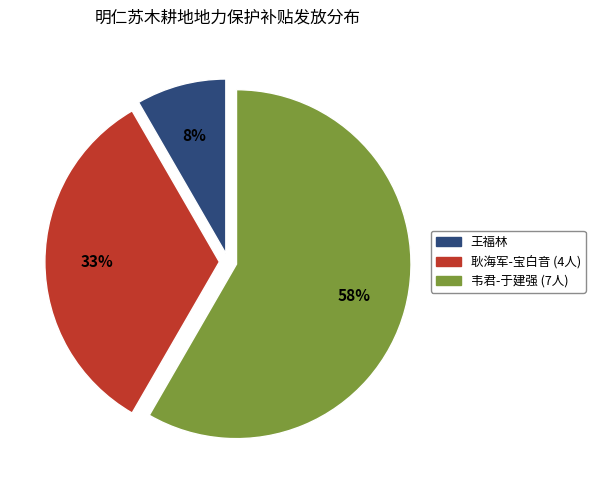

Does any single category account for the majority?

Yes